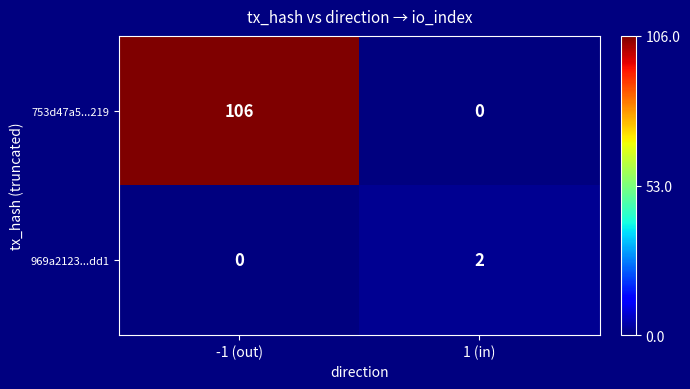

The value of 753d47a5...219 at 1 (in) is -36. True or false?

False